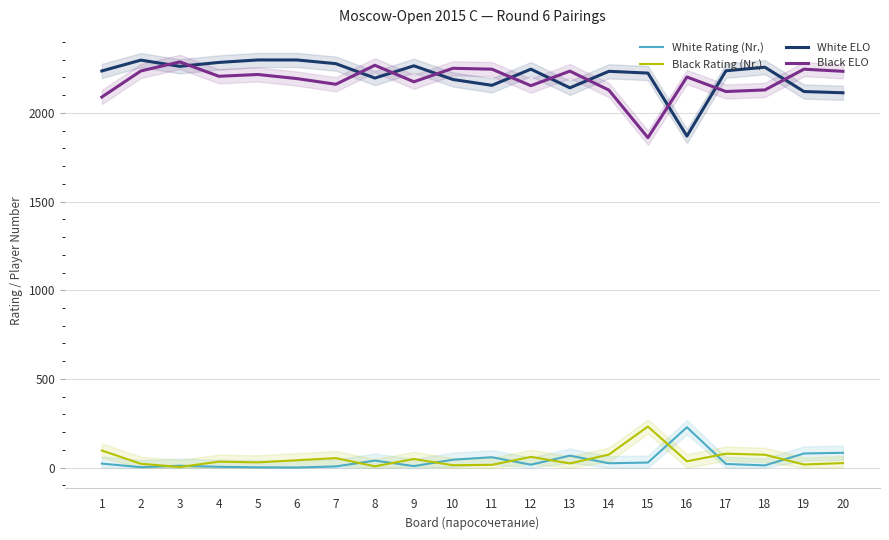

At which category does White ELO reach its first local valley?

3